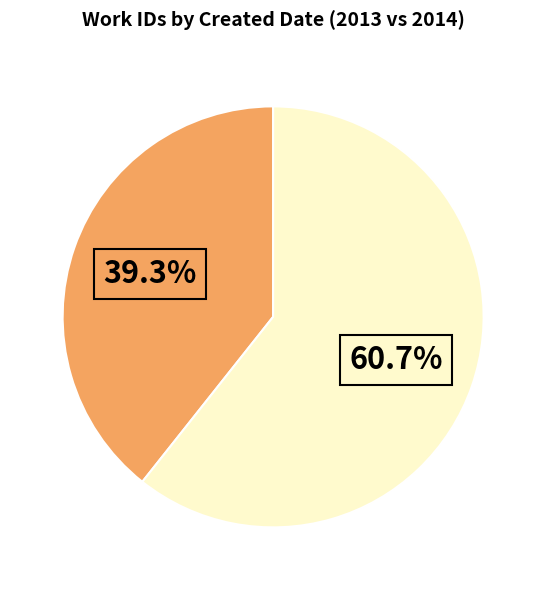

Is there a majority slice in this chart?

Yes